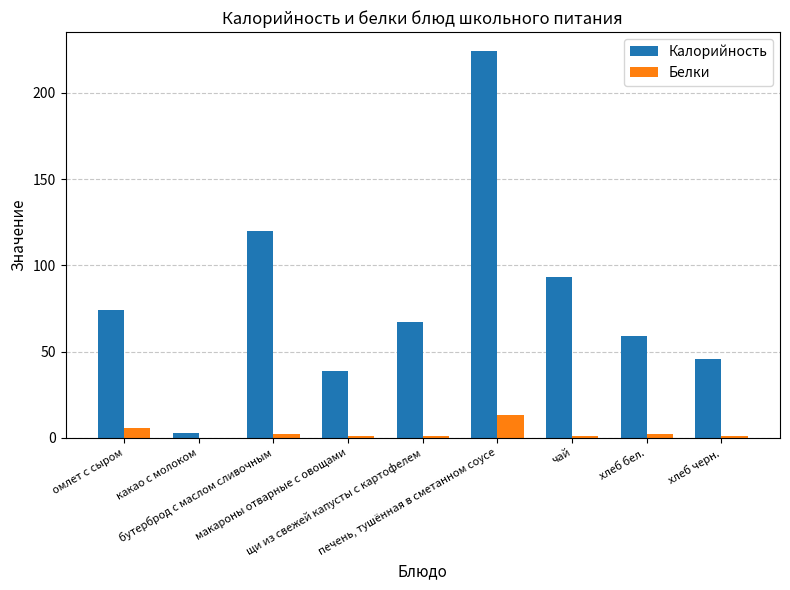

What is the maximum value for Белки?

13